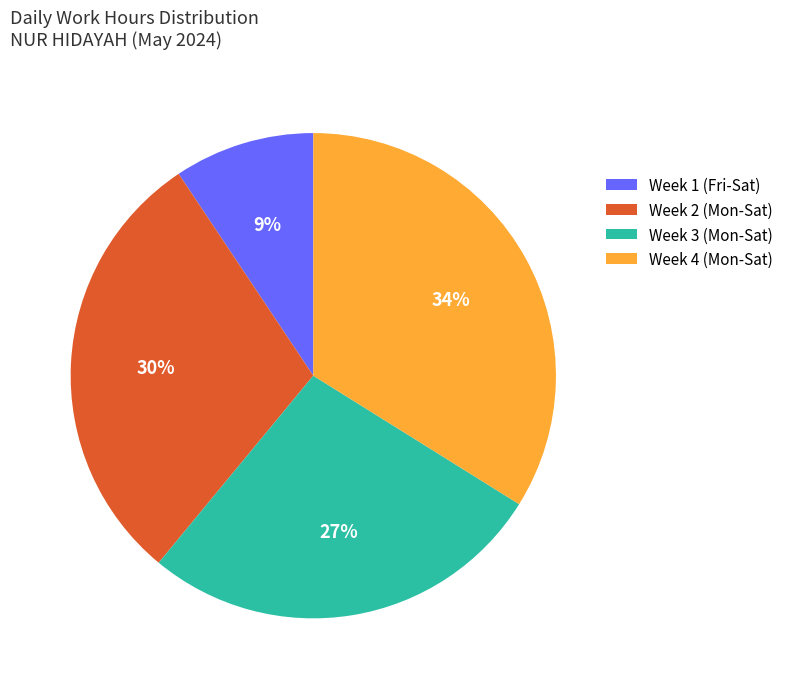

Count the number of slices in the pie.

4